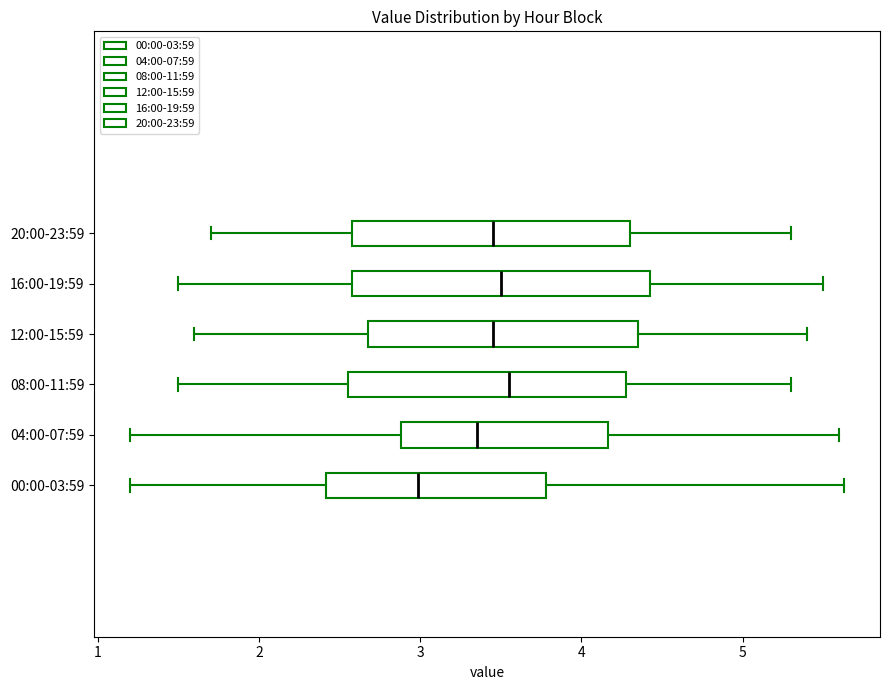

Where does the left whisker of the box for 12:00-15:59 end on the x-axis? The values are not printed on the chart, so give them approximately, as read against the axis.

1.6